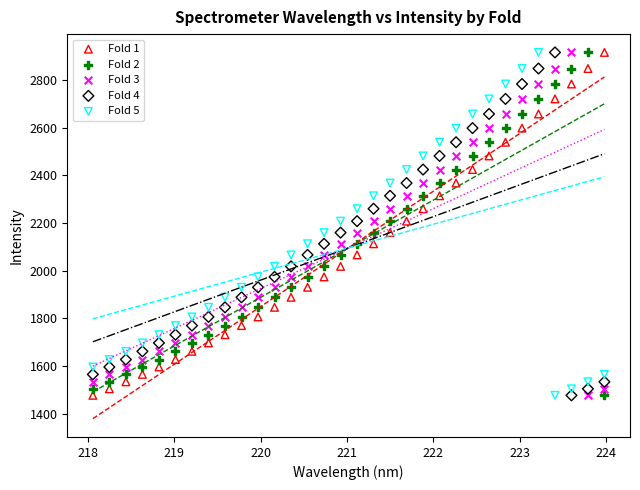

What is the X range (max minus min) for the scatter plot?

5.9